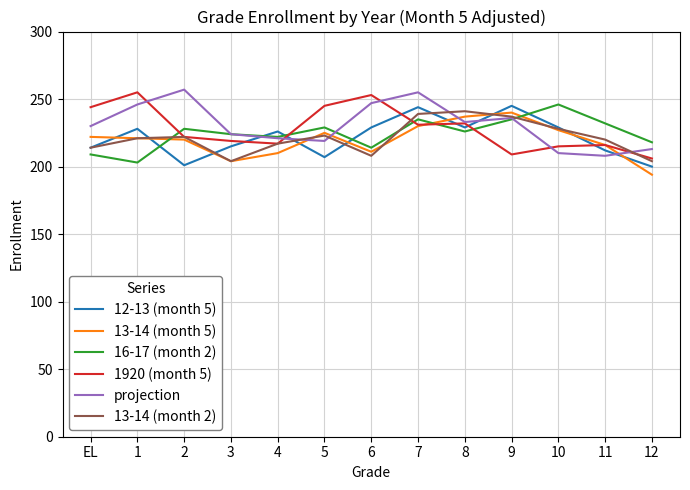

What position from the left is 7?

8